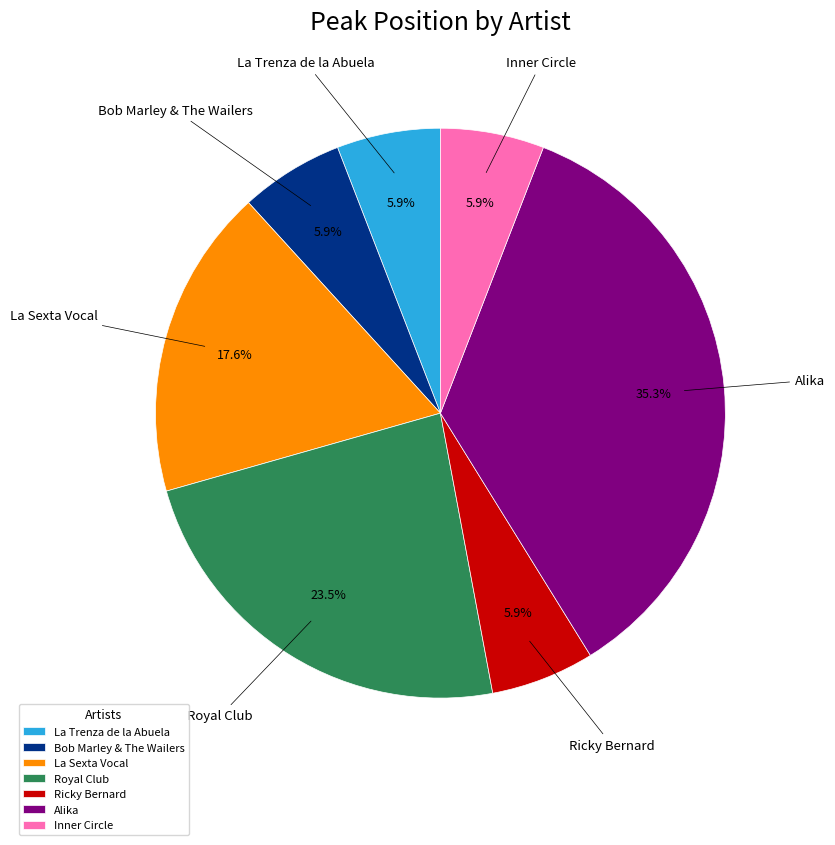

What percentage do Alika and La Trenza de la Abuela together represent?

41.2%